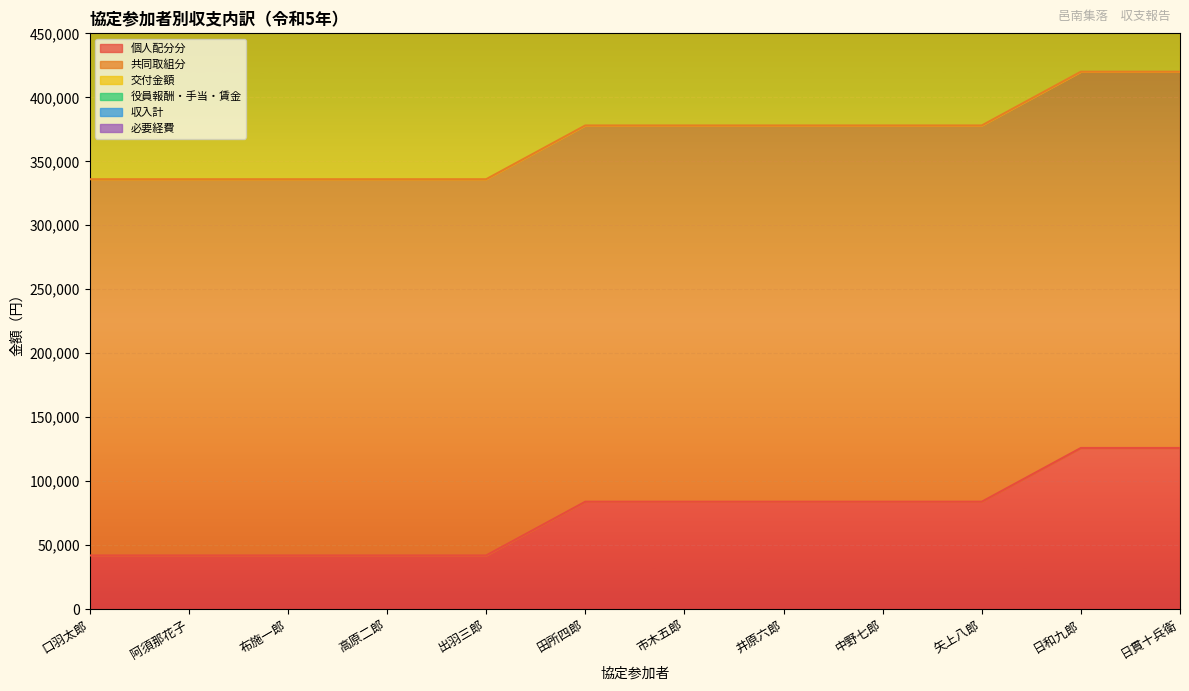

True or false: 収入計 and 個人配分分 intersect in this chart.

False